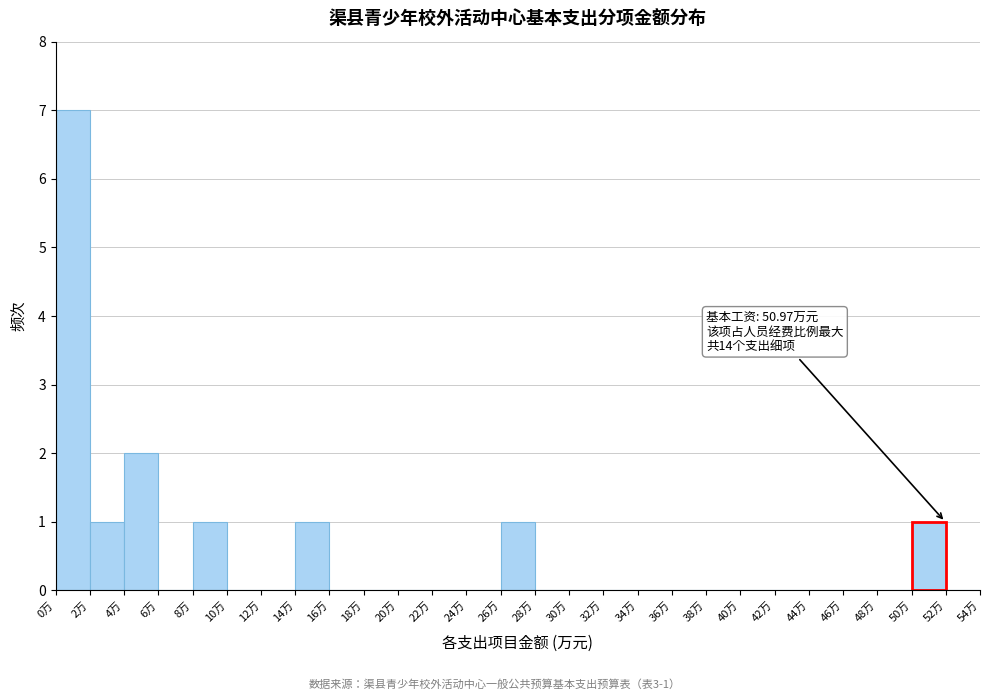

Which range on the x-axis has the tallest bar?

0 to 2